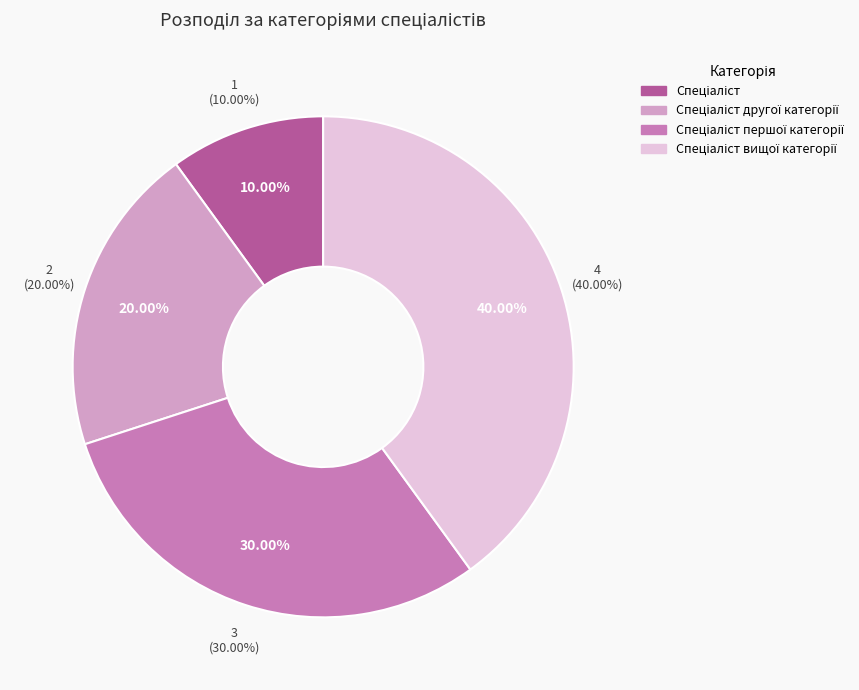

Between Спеціаліст вищої категорії and Спеціаліст, which is larger?

Спеціаліст вищої категорії